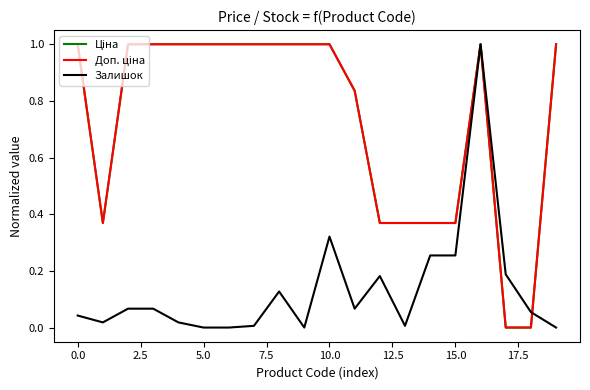

How many lines are shown in the chart?

3